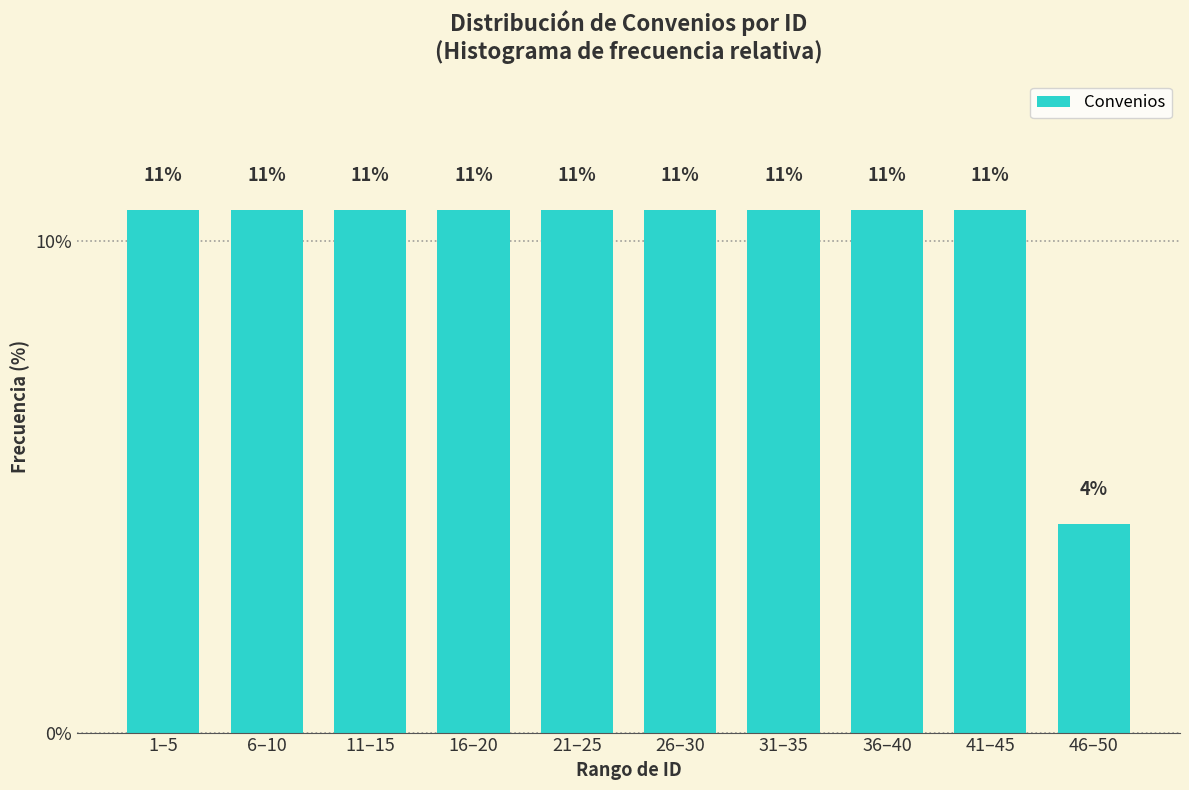

Are the bars horizontal?

No